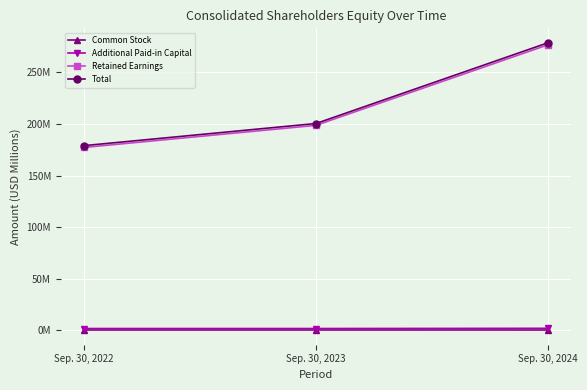

What are all the series names shown in the legend?

Common Stock, Additional Paid-in Capital, Retained Earnings, Total